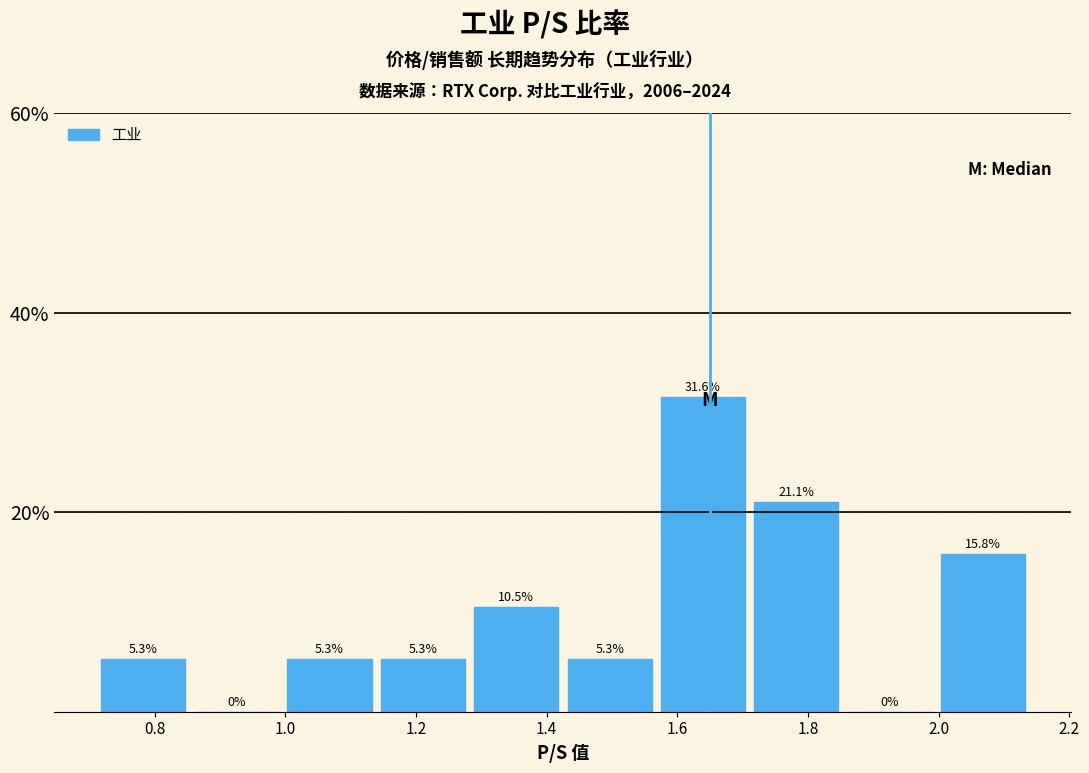

Reading left to right, list every bar in this chart as the range it spans on the x-axis followed by its height. The bar edges are not printed on the chart, so give them approximately, as read against the axis.

0.72 to 0.86: 5.3
0.86 to 1.00: 0.0
1.00 to 1.14: 5.3
1.14 to 1.28: 5.3
1.28 to 1.42: 10.5
1.42 to 1.56: 5.3
1.56 to 1.72: 31.6
1.72 to 1.86: 21.1
1.86 to 2.00: 0.0
2.00 to 2.14: 15.8